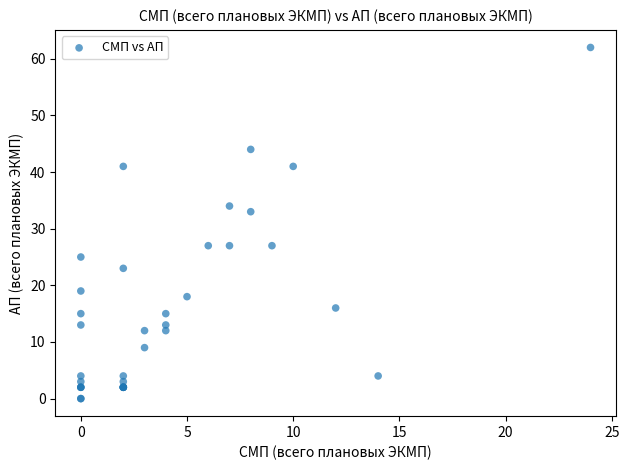

What Y value in the scatter plot is closest to 31?

33